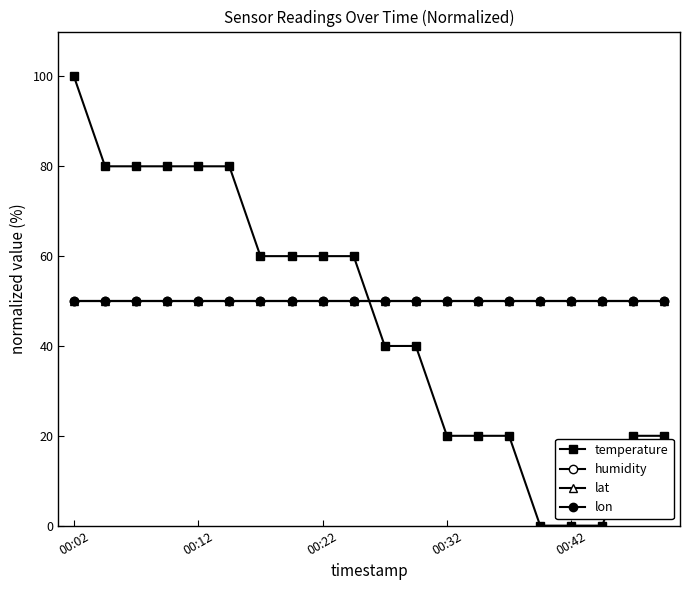

At which category is the sum across all series the highest?

00:02